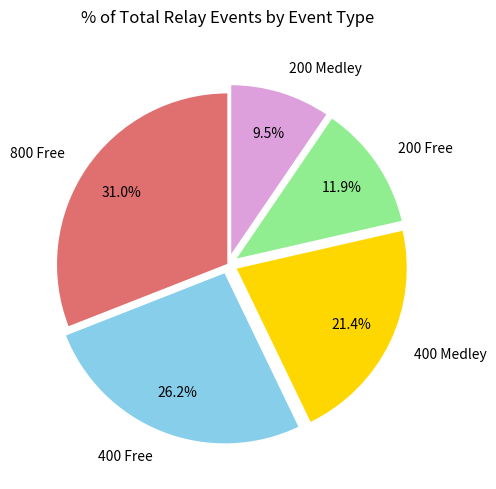

Rank the categories by value from highest to lowest.

800 Free, 400 Free, 400 Medley, 200 Free, 200 Medley